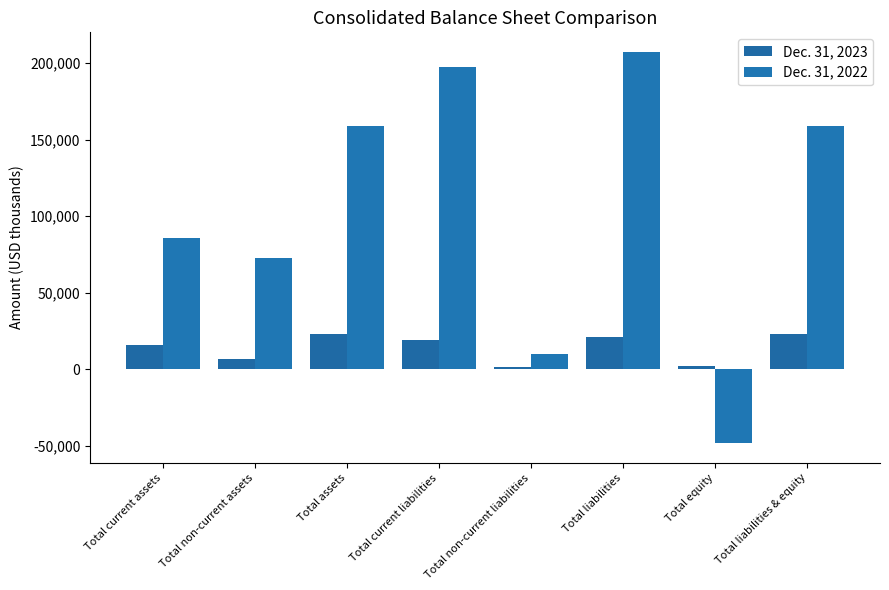

The Dec. 31, 2023 series shows 31051 at Total assets. True or false?

False